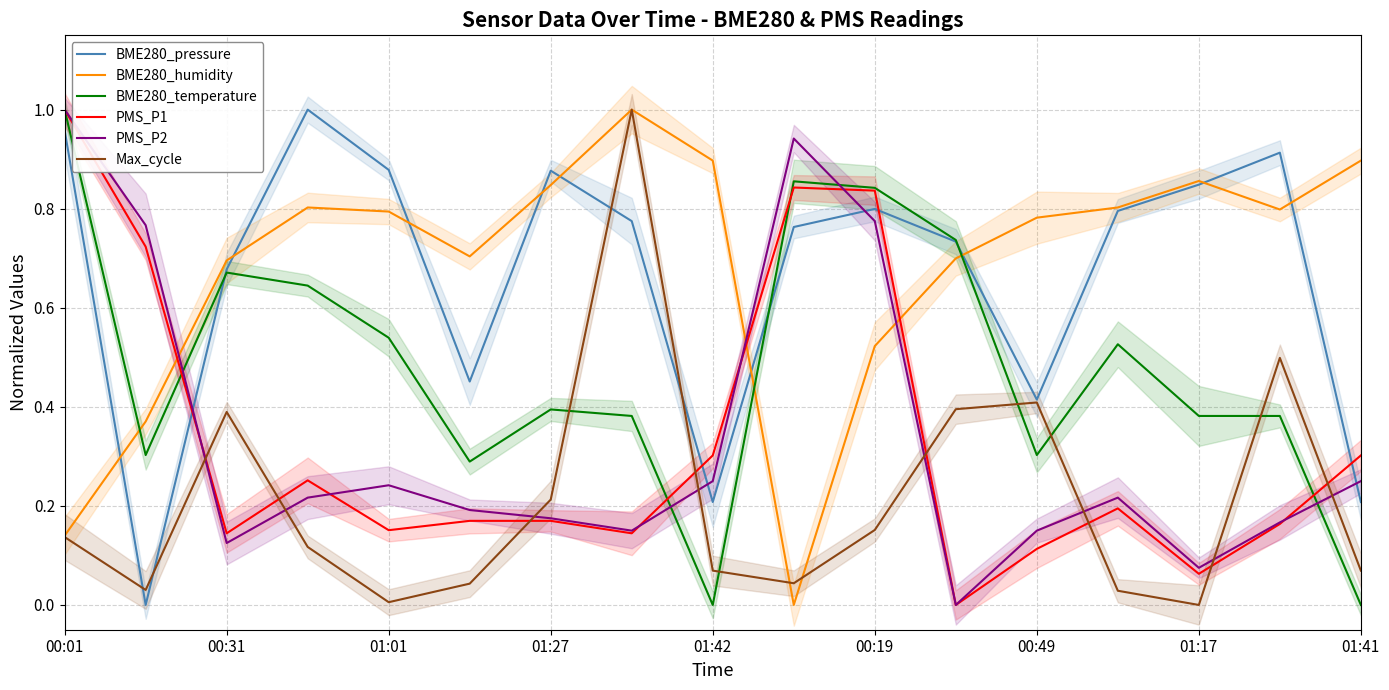

At which category is the sum across all series the highest?

00:01